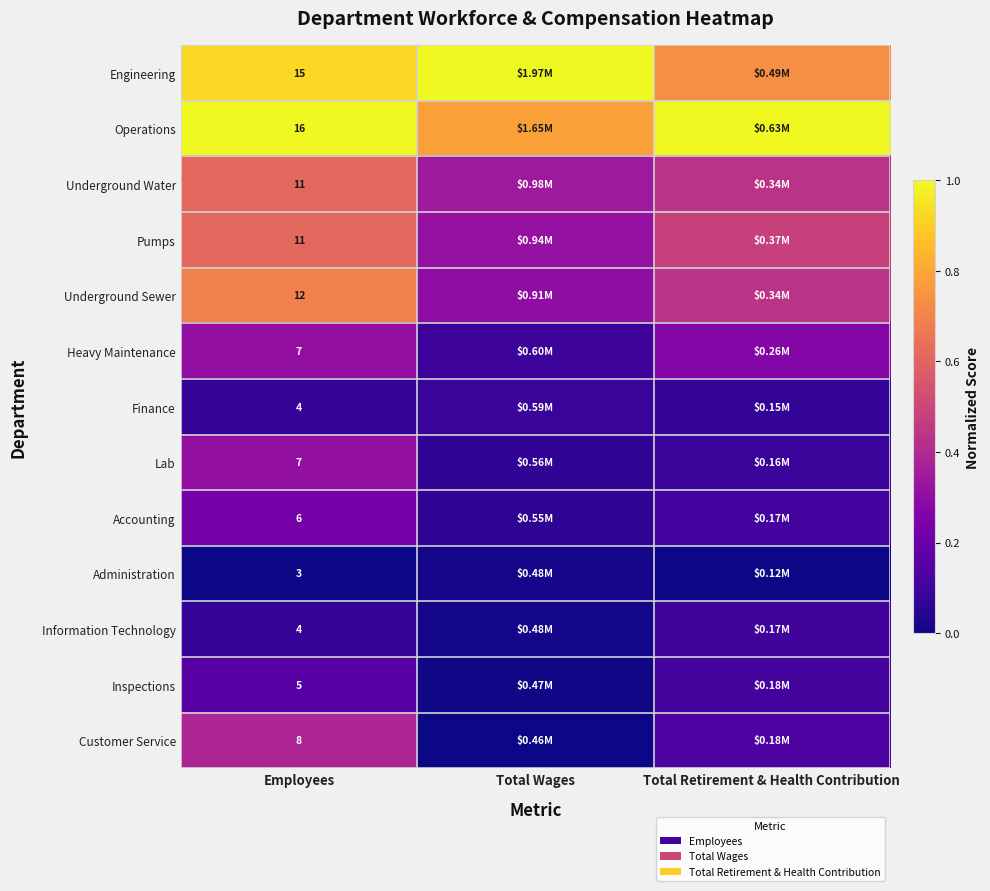

Is the value of Finance at Employees greater than the value of Accounting at Employees?

No